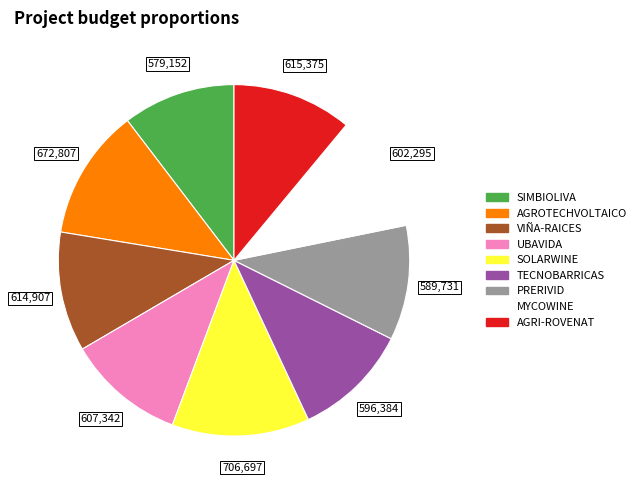

What is the largest slice in the pie chart?

SOLARWINE